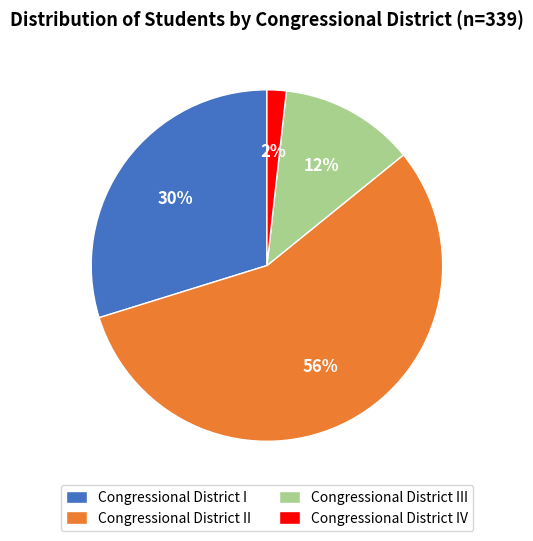

Is the sum of Congressional District III and Congressional District II greater than half?

Yes